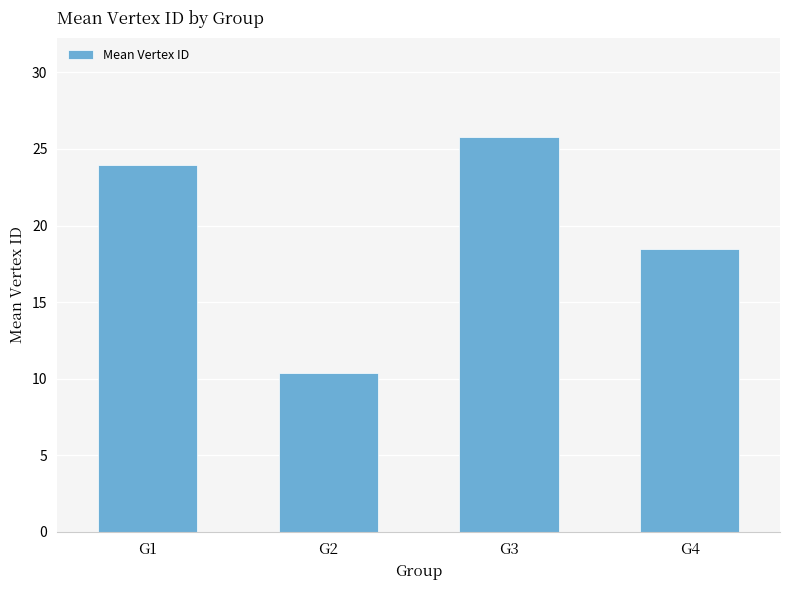

At which category does the chart reach its minimum across all series?

G2